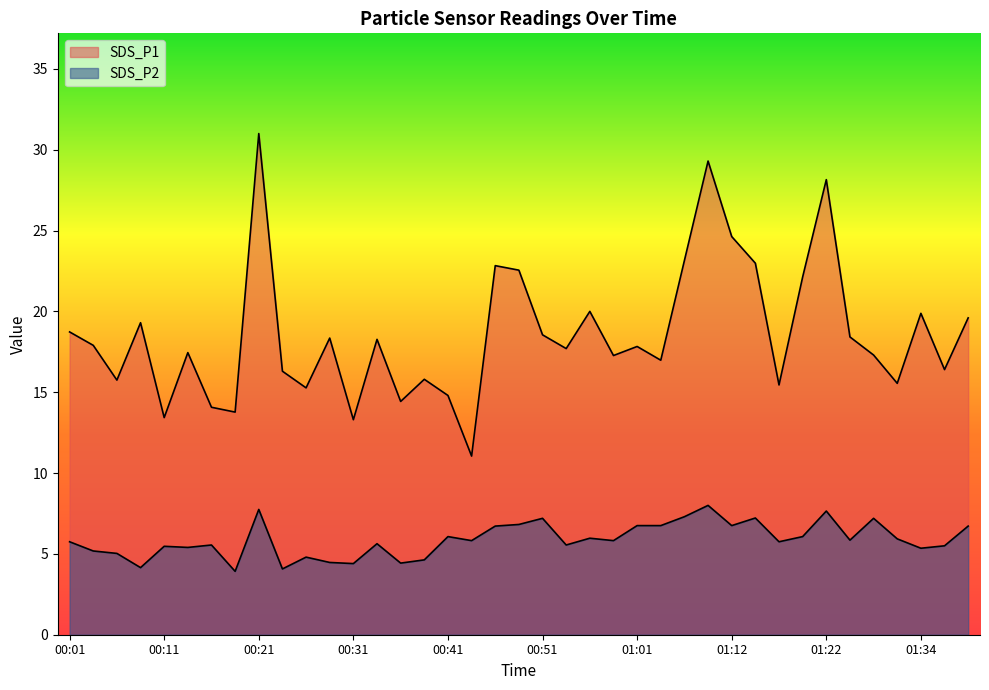

The SDS_P2 series shows 10.6 at 01:19. True or false?

False